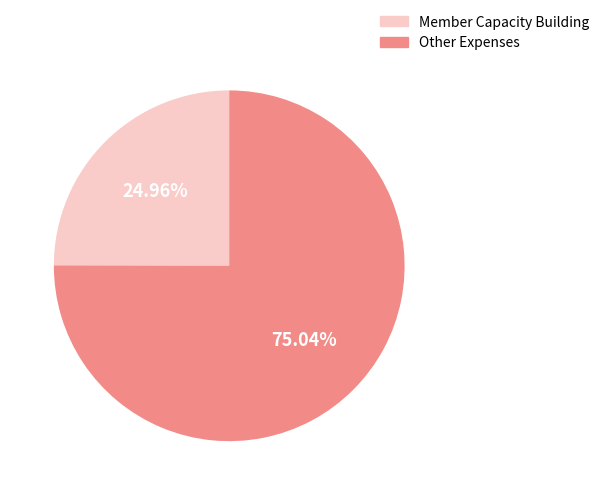

How many segments does this pie chart have?

2